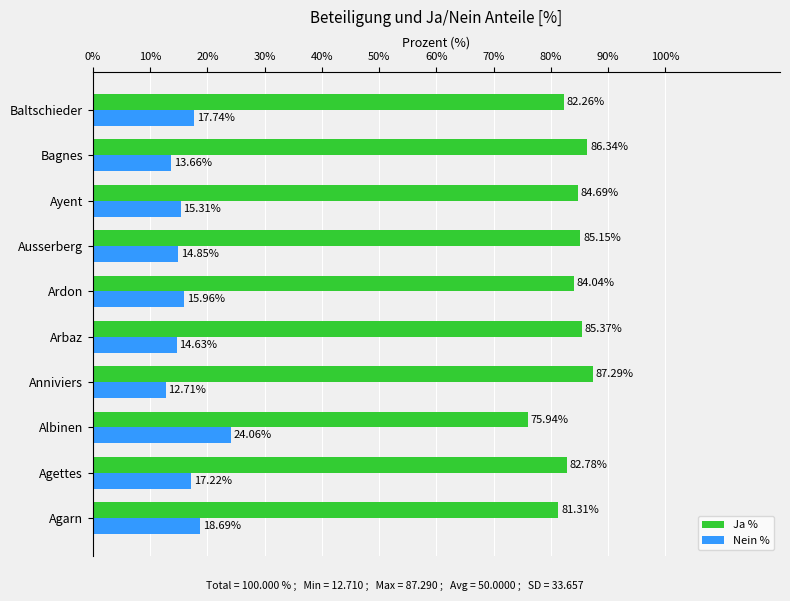

What is the difference between the highest and lowest values at Bagnes?

72.7